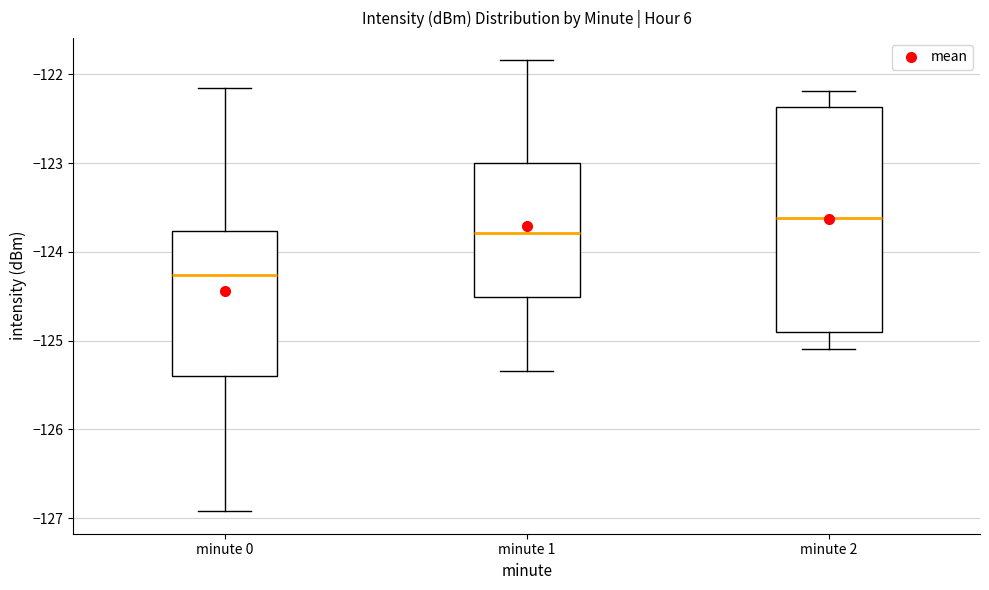

Comparing the boxes themselves (not the whiskers), which one is the tallest?

minute 2